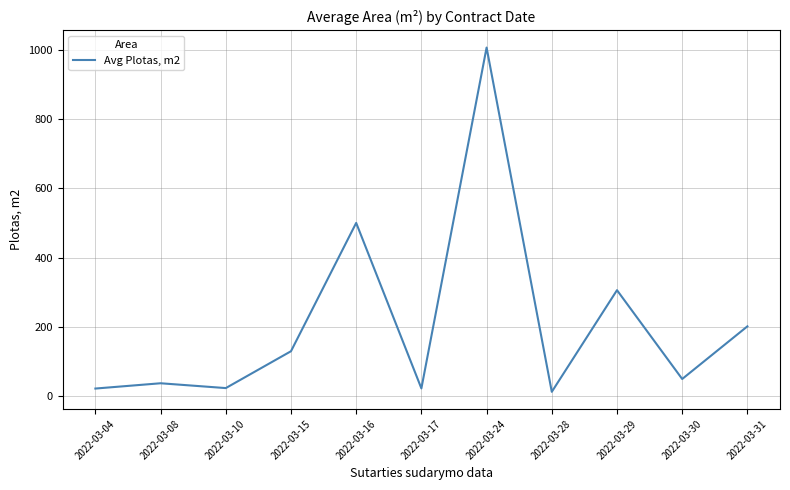

Approximately how many times larger is the value at 2022-03-28 compared to 2022-03-31?

0.1